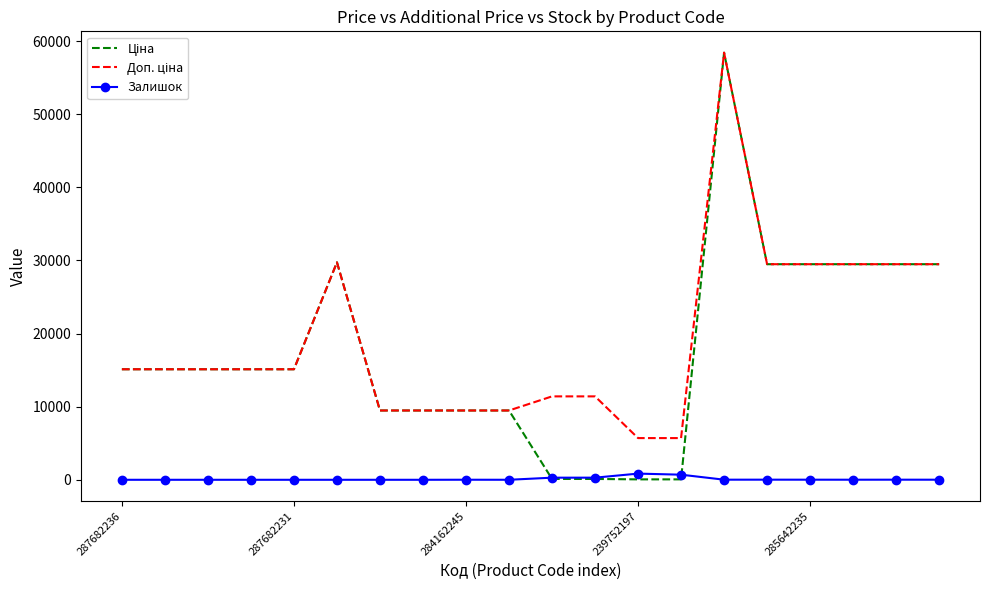

At which category is the sum across all series the highest?

14